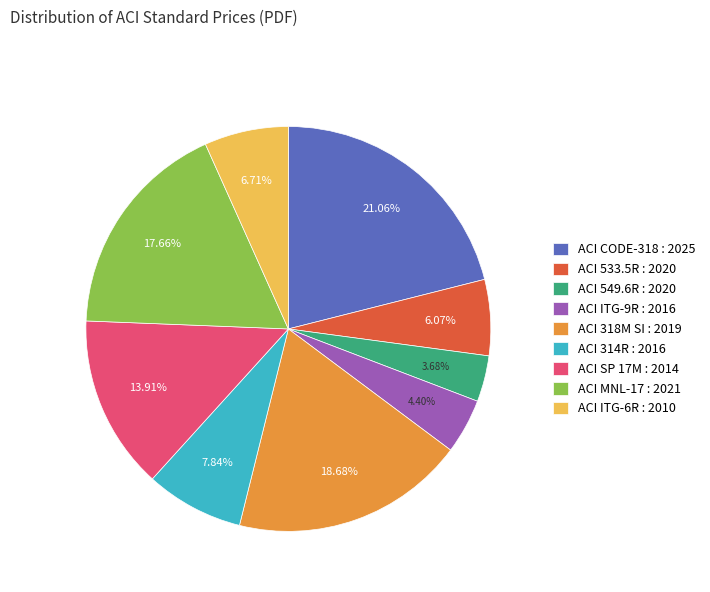

Is there any slice that represents more than half of the pie?

No